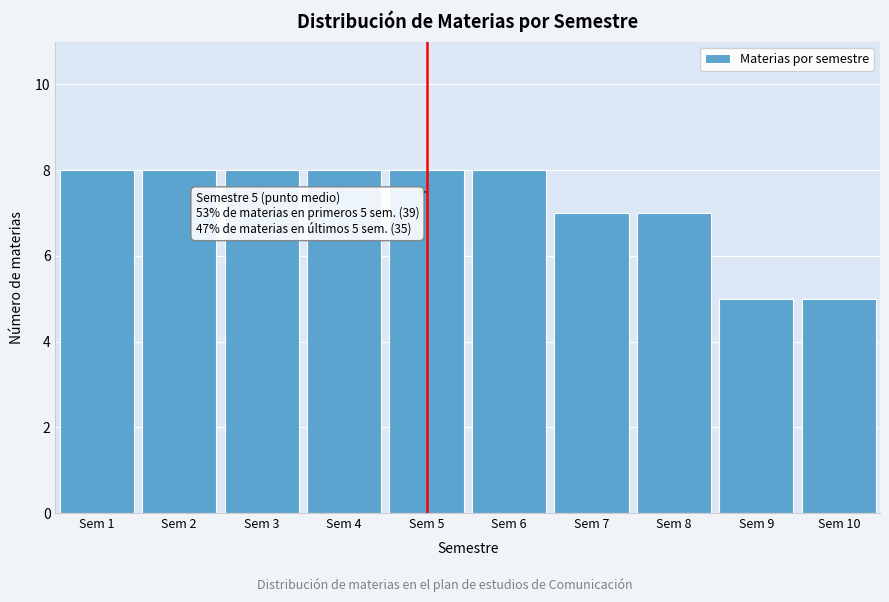

Reading left to right, what are all the values shown in this chart?

Sem 1=8	Sem 2=8	Sem 3=8	Sem 4=8	Sem 5=8	Sem 6=8	Sem 7=7	Sem 8=7	Sem 9=5	Sem 10=5